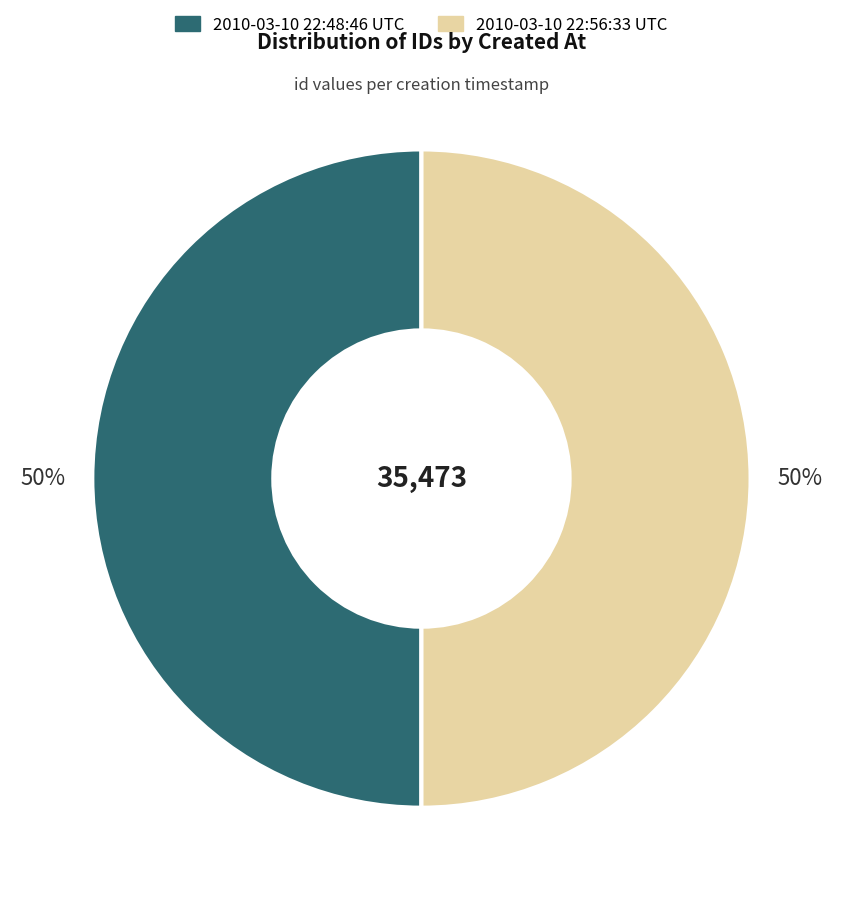

Approximately how many times larger is the value at 2010-03-10 22:56:33 UTC compared to 2010-03-10 22:48:46 UTC?

1.0